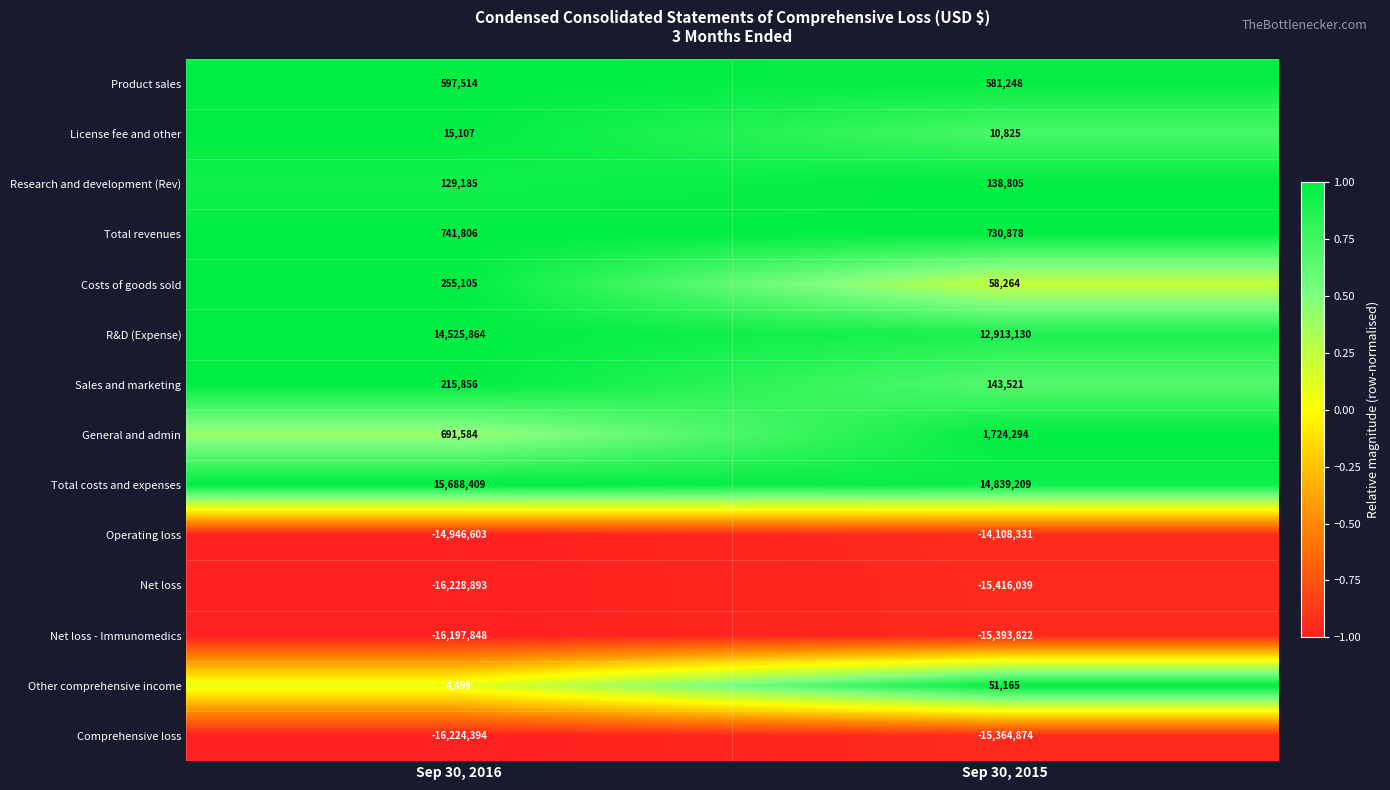

What is the minimum value shown in the chart?

-16228893